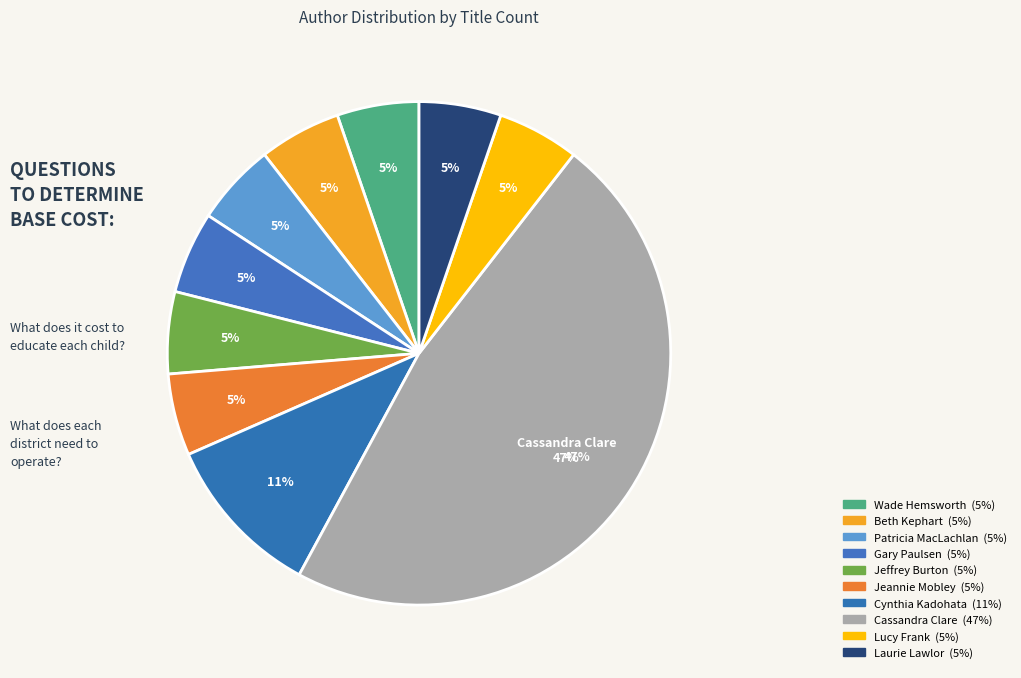

True or false: Jeffrey Burton accounts for 1% of the total.

False